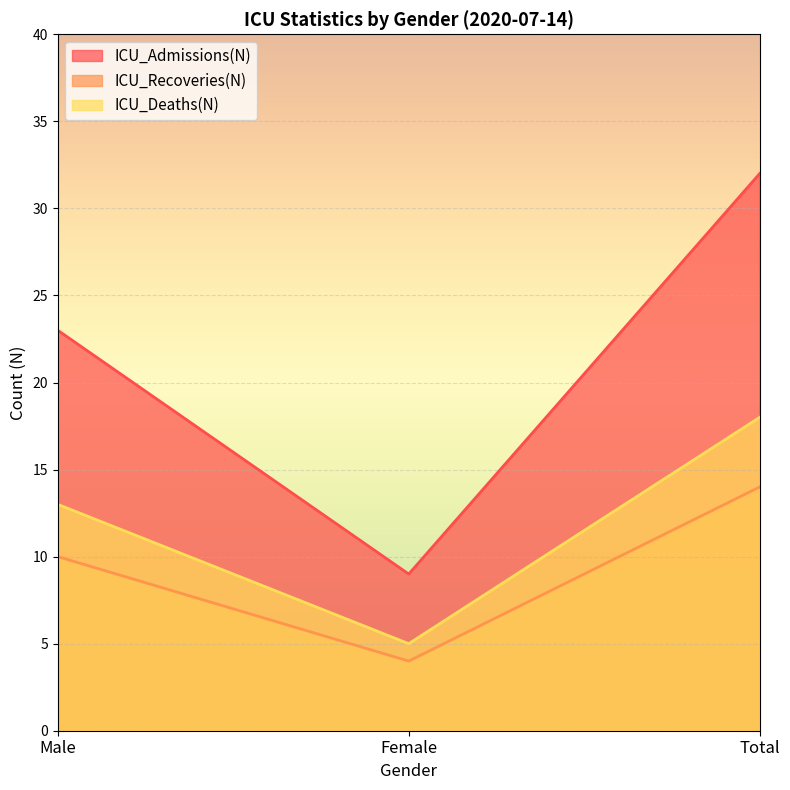

What position from the left is Total?

3